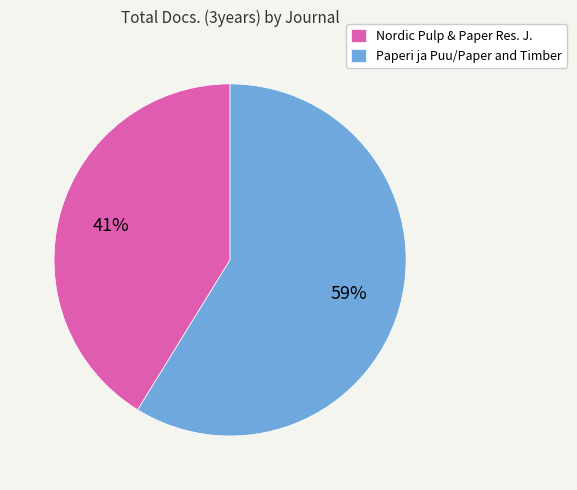

To the nearest percent, what portion does Paperi ja Puu/Paper and Timber represent?

59%